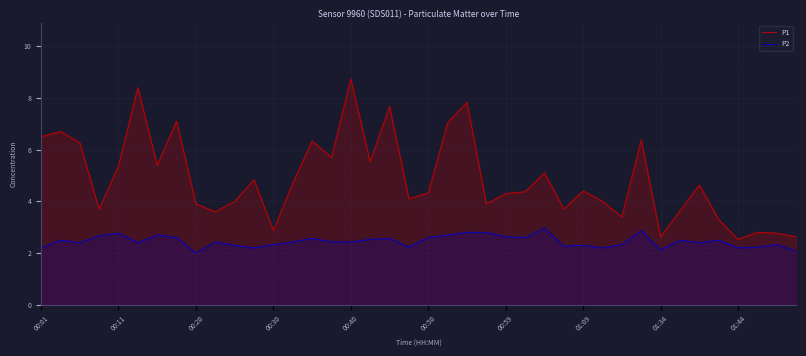

What is the difference between the maximum and minimum values in the P2 series?

1.0